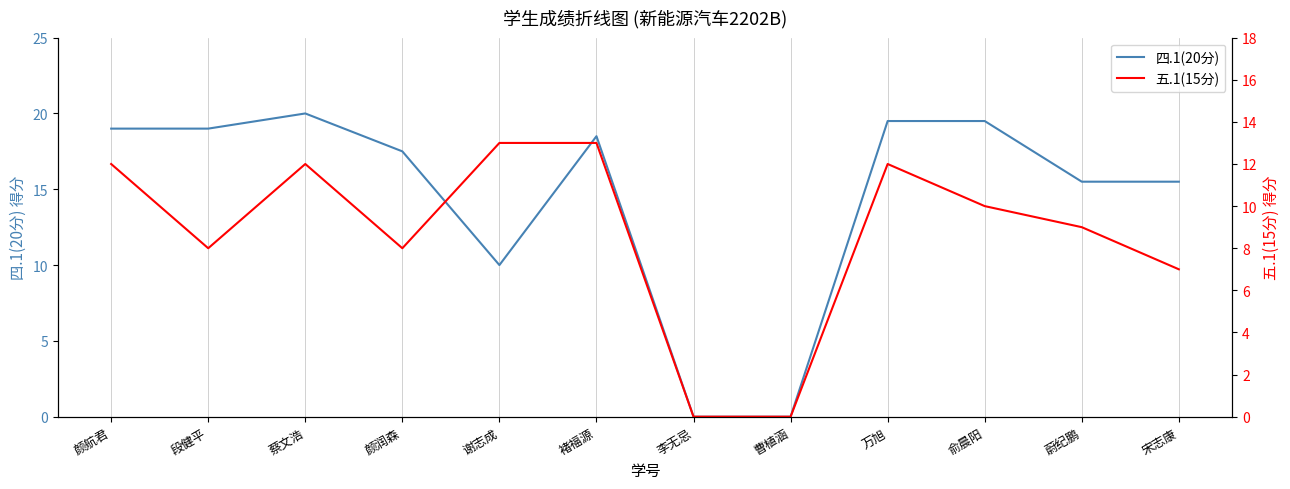

What are all the series names shown in the legend?

四.1(20分), 五.1(15分)